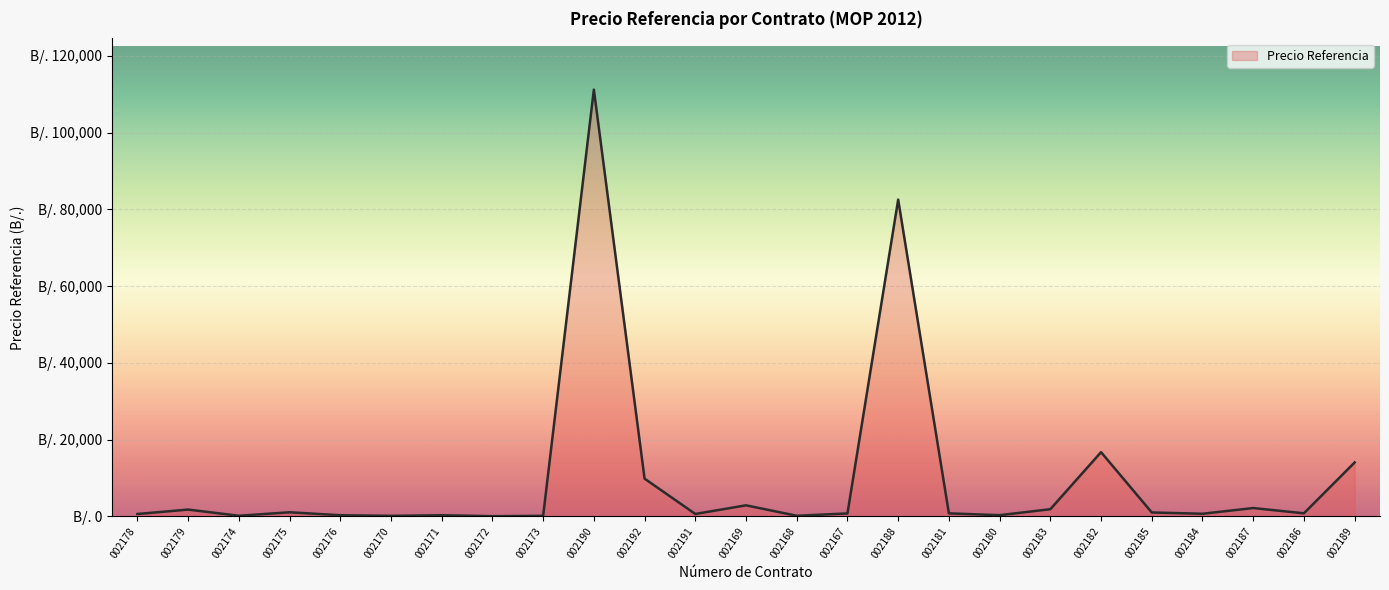

What is the sum of all values?

251279.3